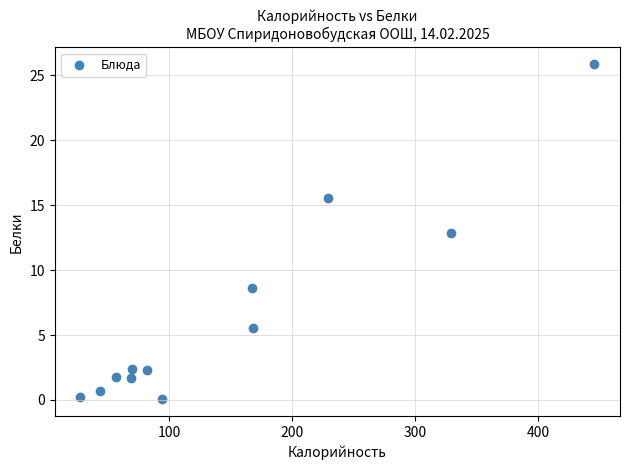

What is the average X value?

148.6